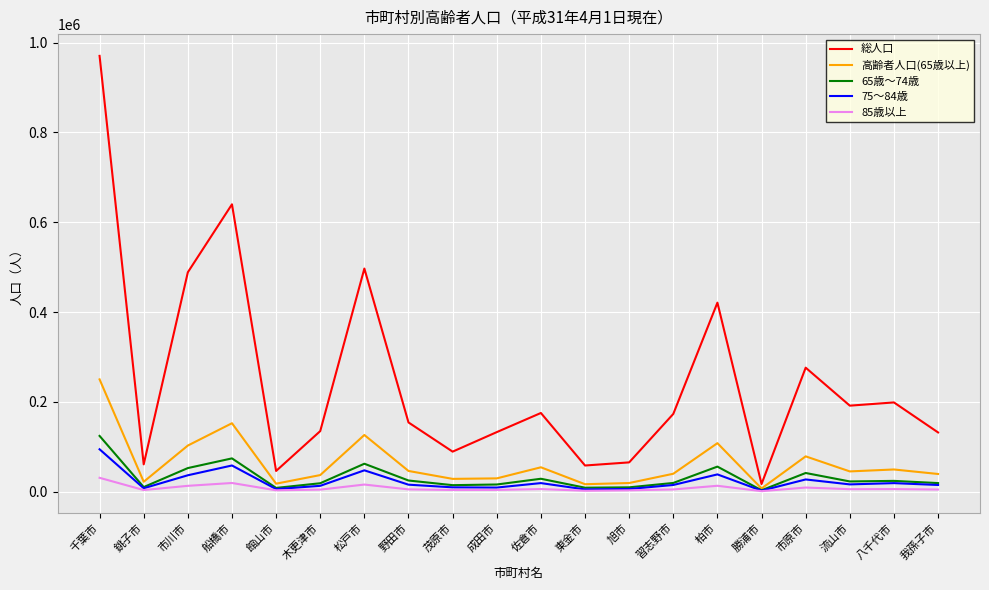

Which series has the largest total across all categories?

総人口